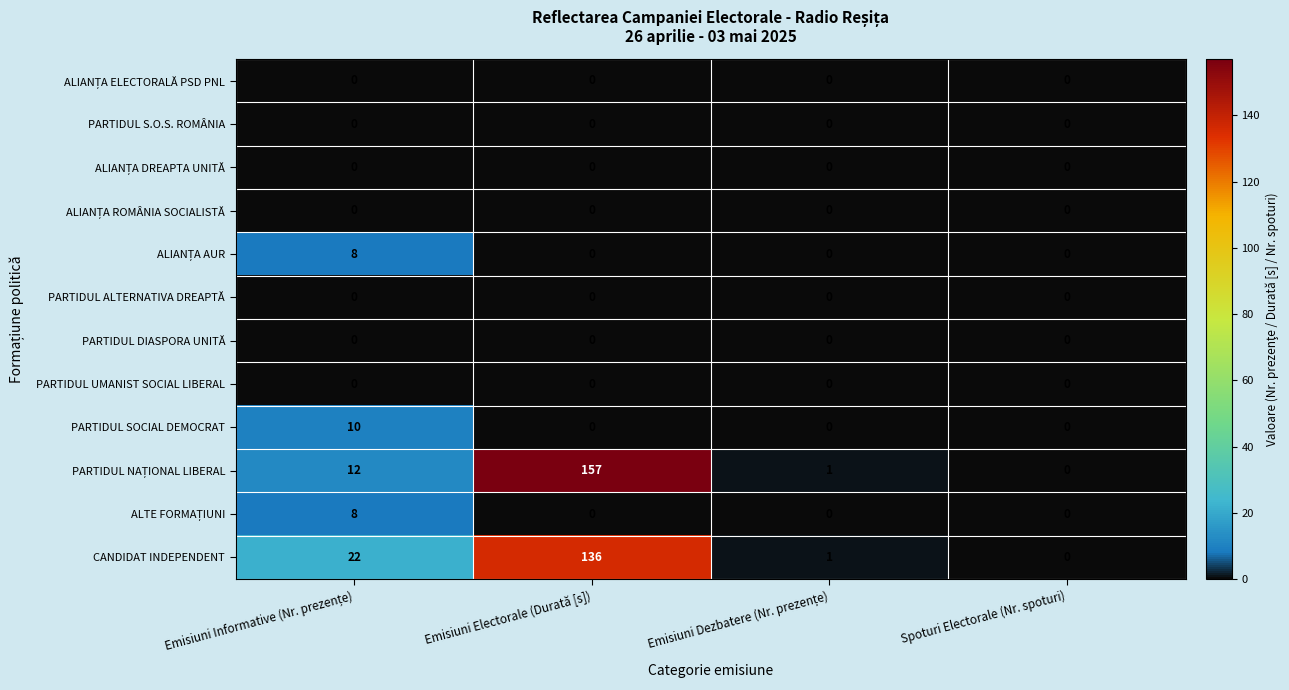

At how many categories does at least one series exceed 81?

1